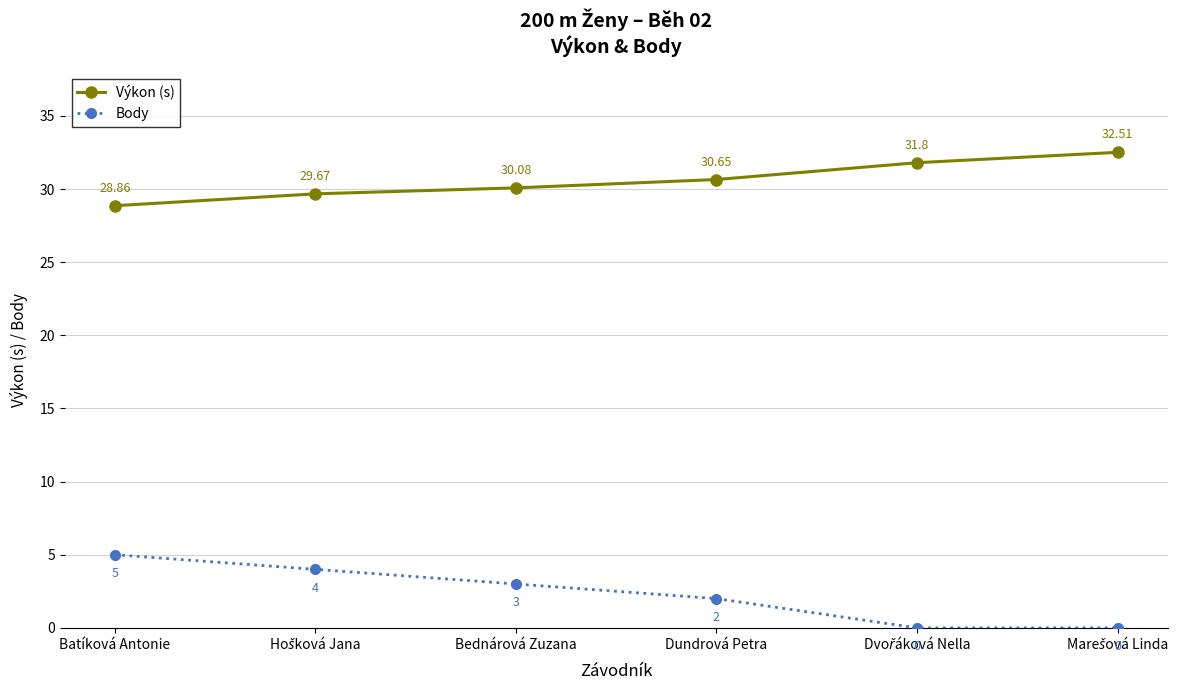

Which series has the largest range (max minus min)?

Body